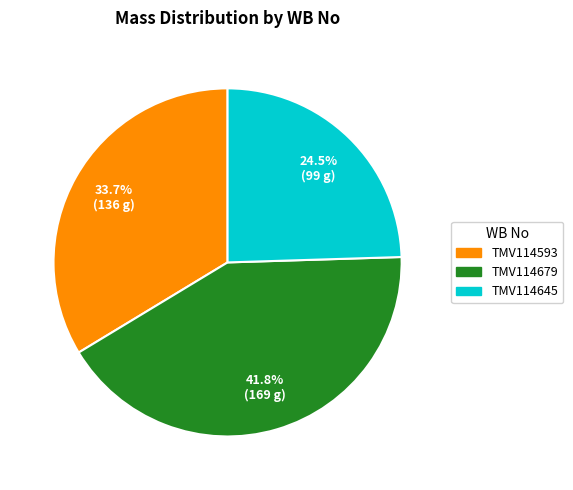

What is the ratio of the value at TMV114645 to the value at TMV114679?

0.6